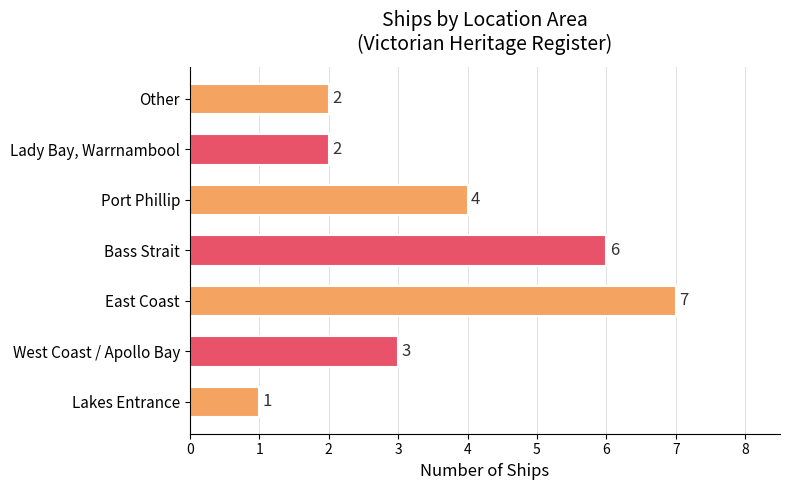

Reading bottom to top, transcribe all the data shown in this chart.

Lakes Entrance=1	West Coast / Apollo Bay=3	East Coast=7	Bass Strait=6	Port Phillip=4	Lady Bay, Warrnambool=2	Other=2